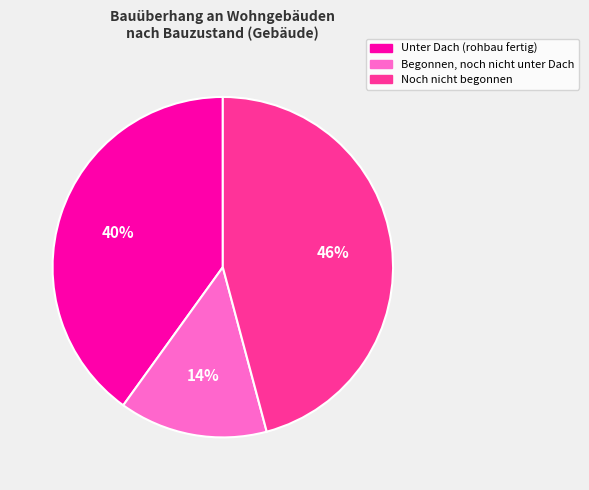

Between Begonnen, noch nicht unter Dach and Noch nicht begonnen, which is larger?

Noch nicht begonnen